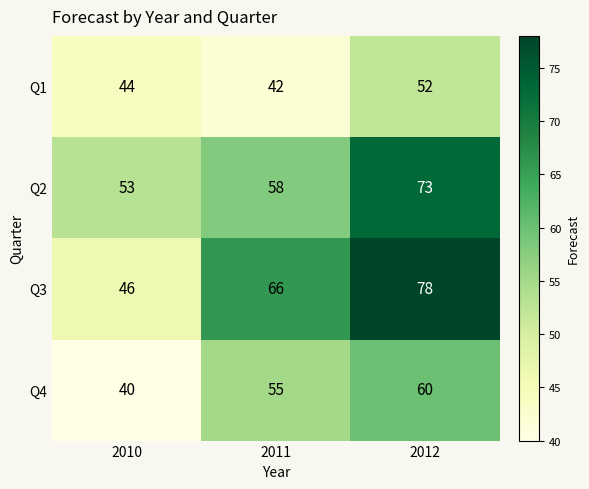

True or false: Q3 has a value of 121 at 2012.

False